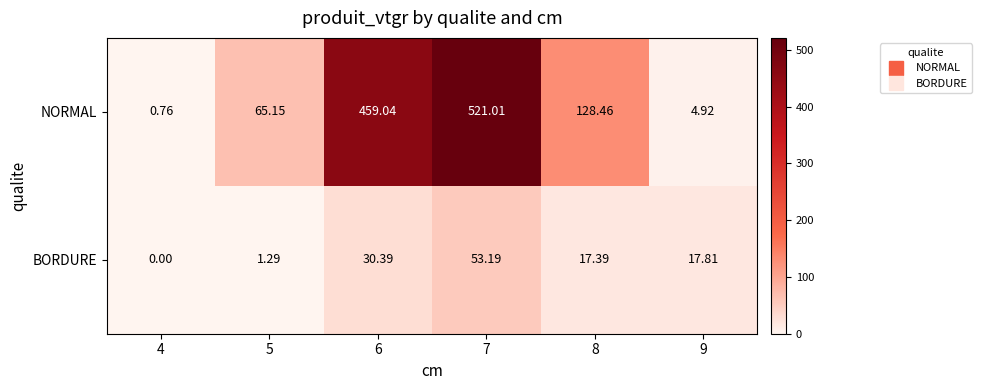

Which series has the largest total across all categories?

NORMAL